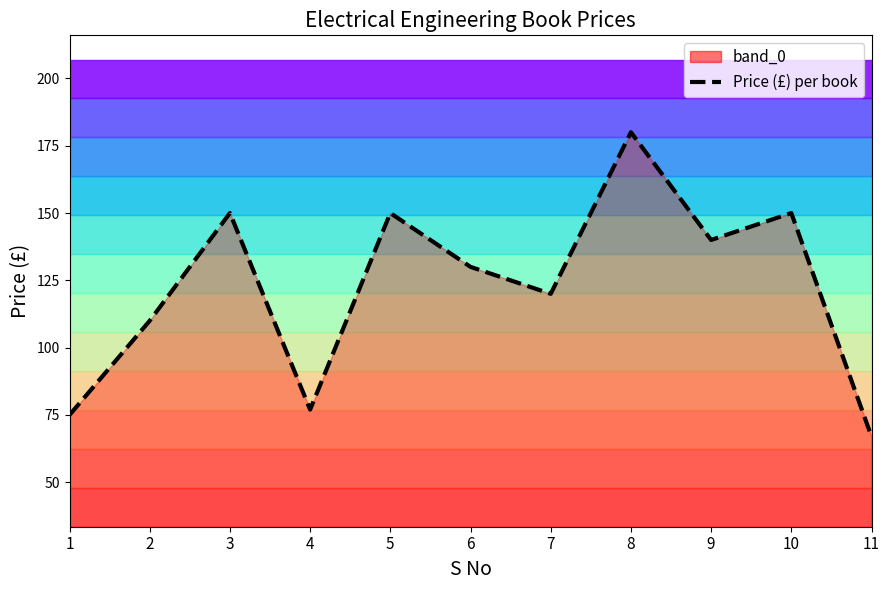

Count the number of categories in the chart.

11